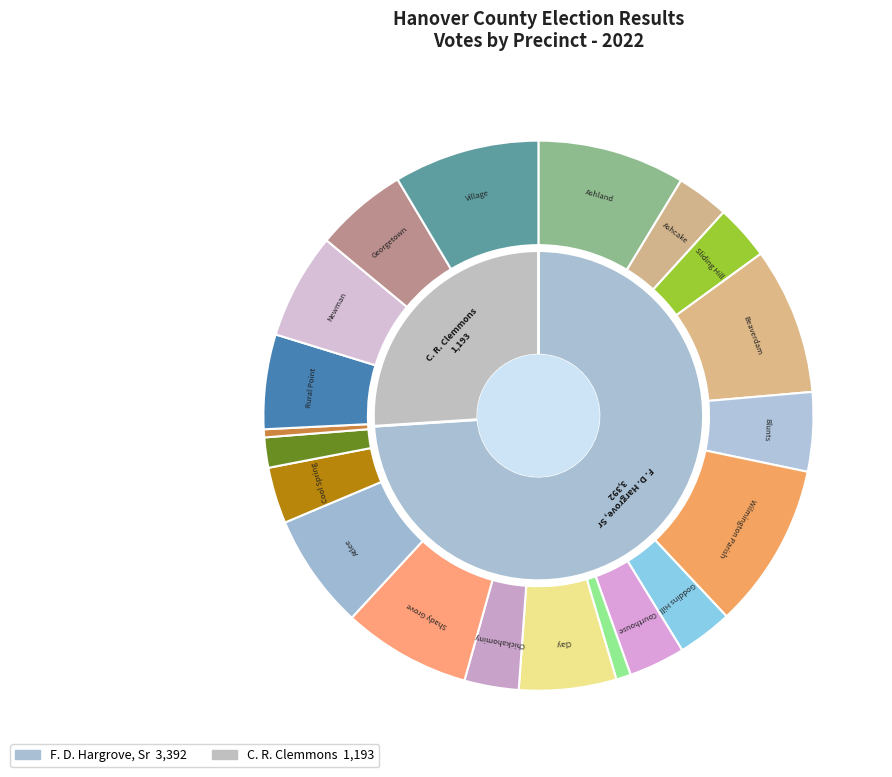

How many slices are in this pie chart?

20